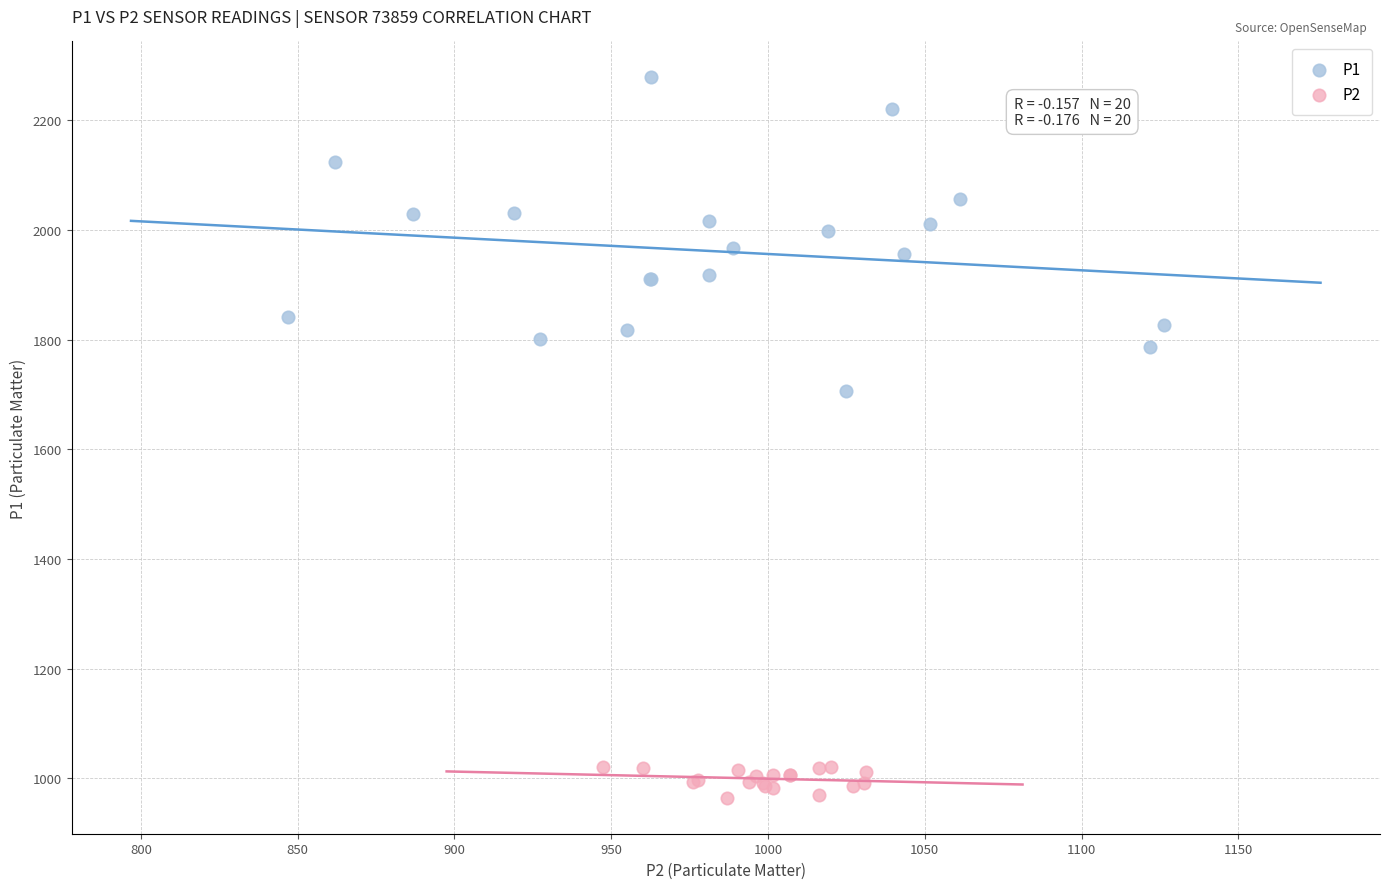

Which series contains the highest Y value?

P1